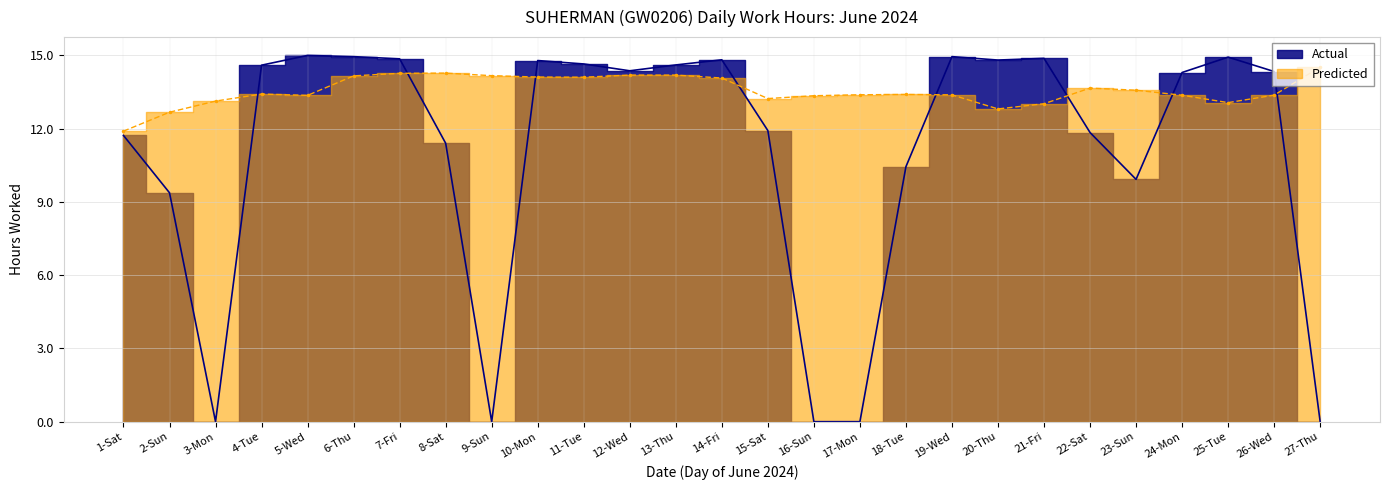

How many points are lower than both their immediate neighbors (excluding endpoints)?

5